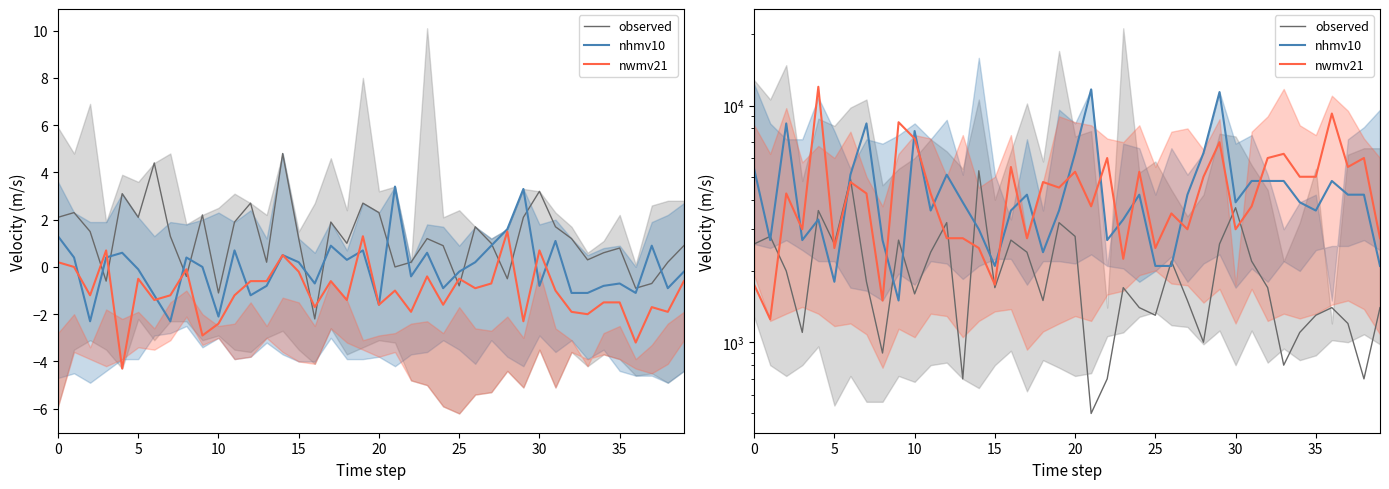

True or false: nwmv21 has a value of 1838.9 at 15.

False